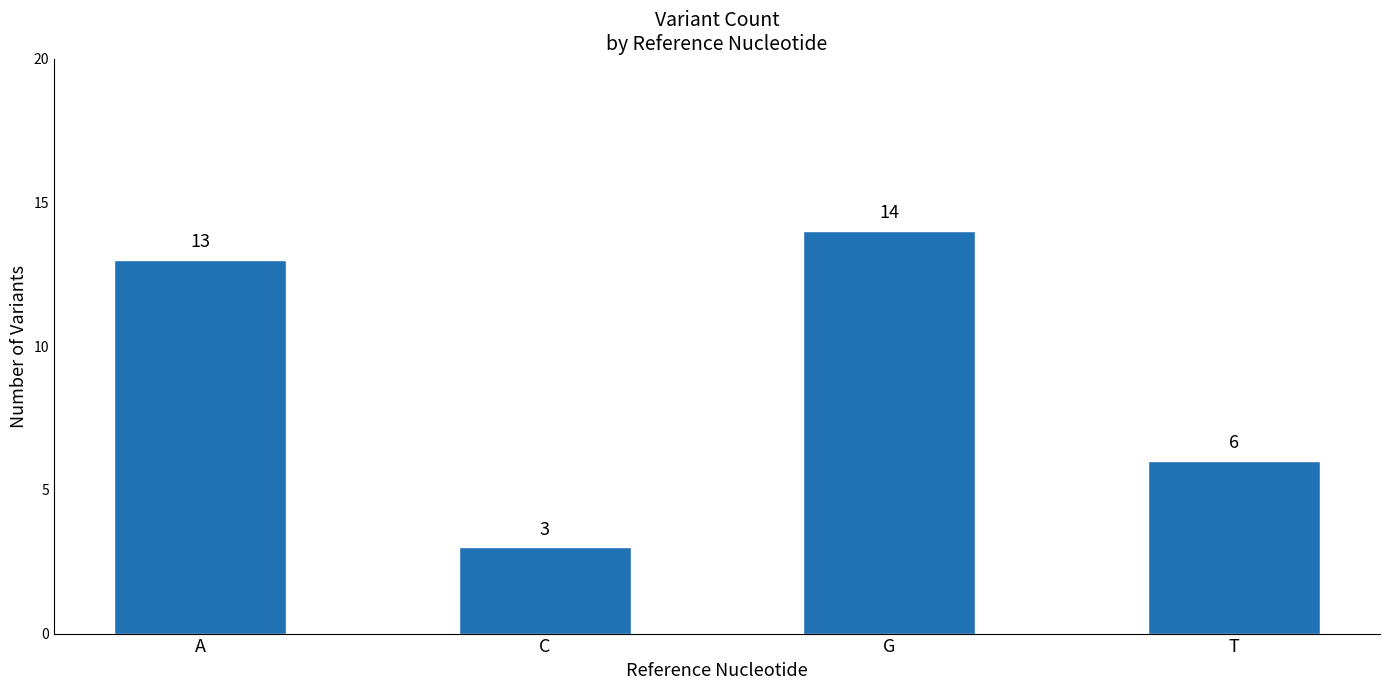

Reading left to right, list all the values displayed in this chart.

13	3	14	6